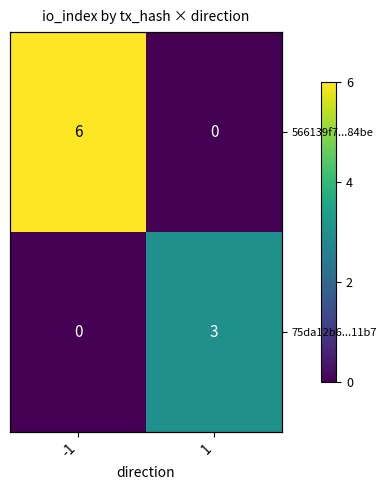

Count the number of categories in the chart.

2